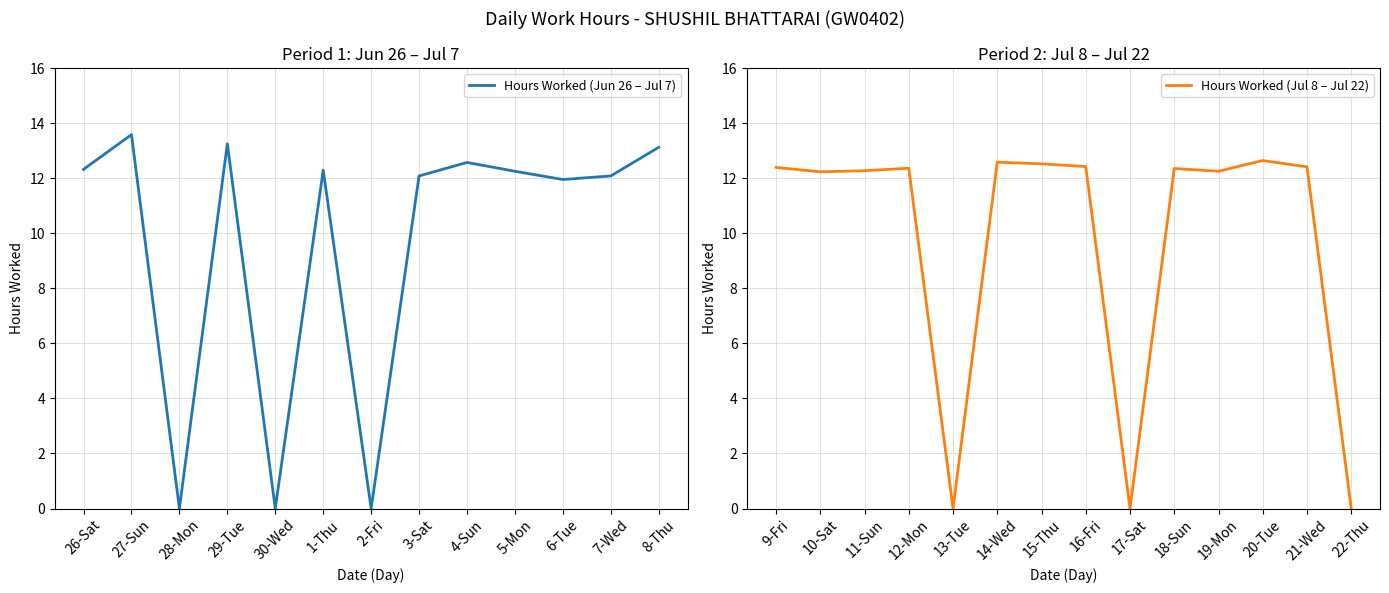

True or false: the data shows 11.9 at 6-Tue.

True